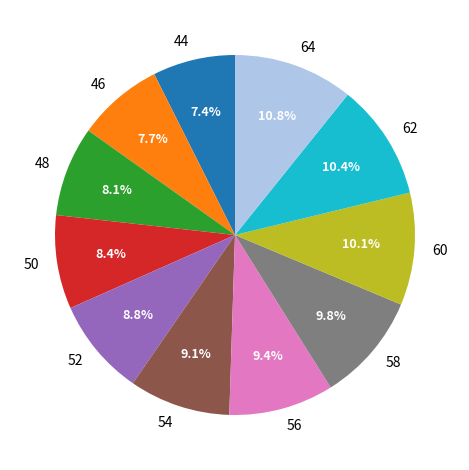

What percentage is the 44 slice, to the nearest percent?

7%